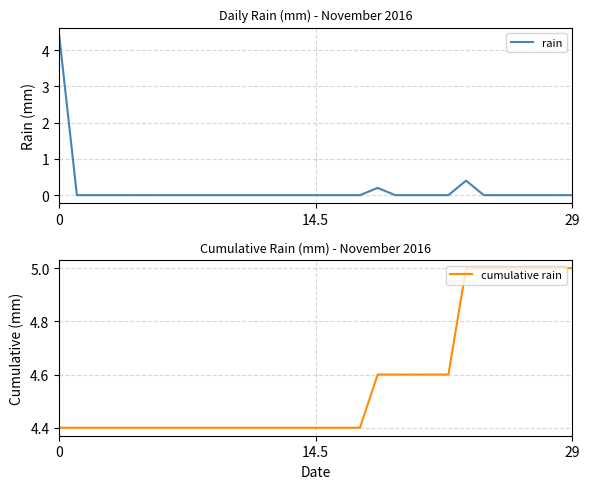

Which label corresponds to the largest value in the chart?

23